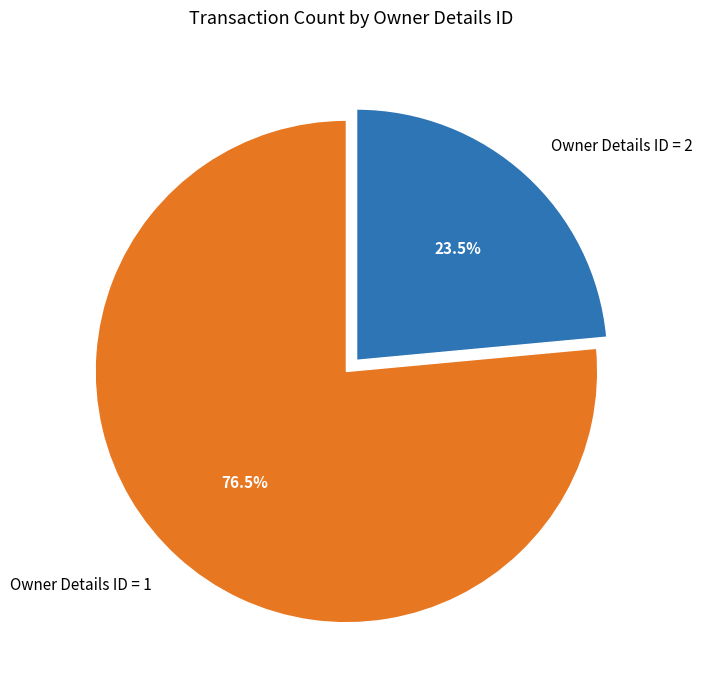

What is the largest slice in the pie chart?

Owner Details ID = 1